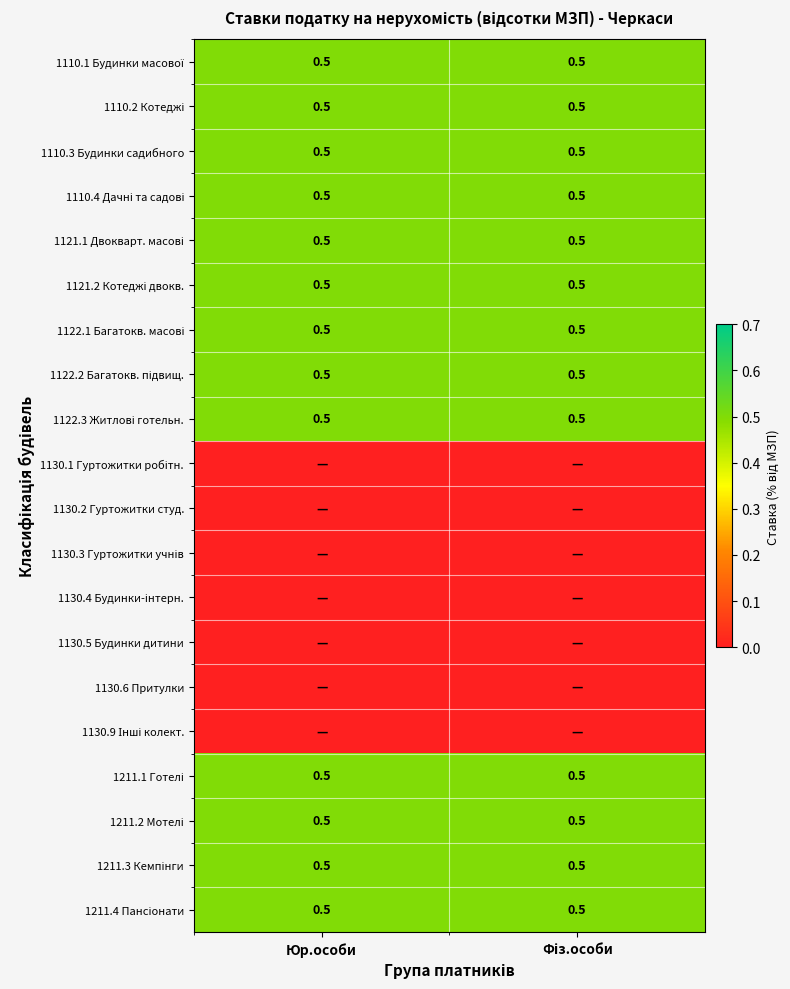

What is the greatest value displayed?

0.5